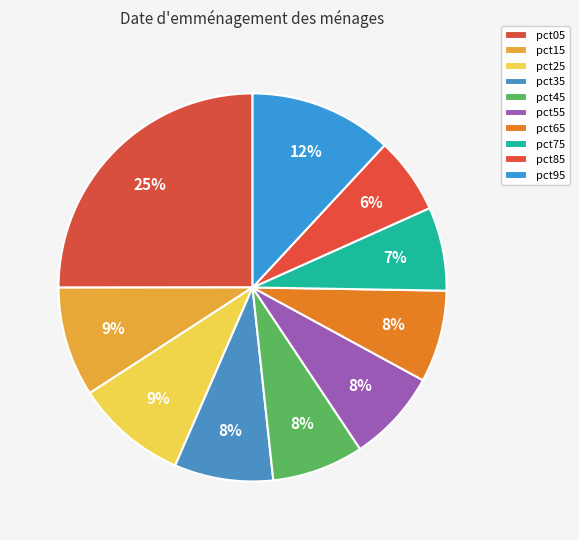

How many slices are in this pie chart?

10